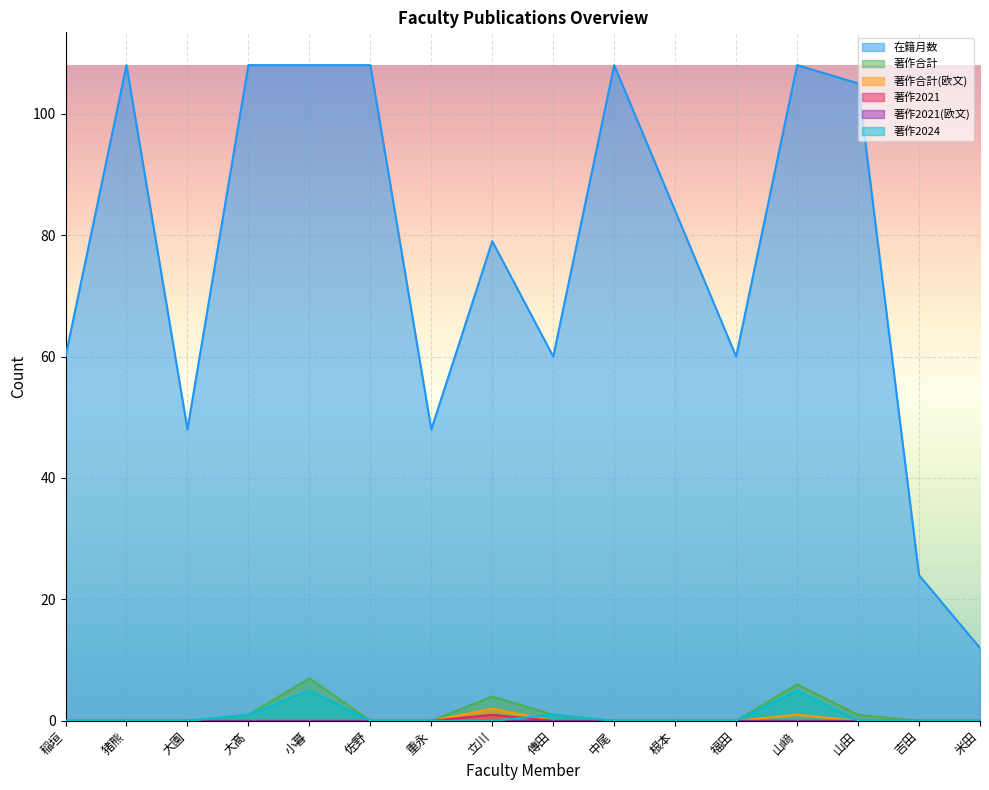

Is the value of 在籍月数 at 小暮 greater than the value of 著作2024 at 稲垣?

Yes